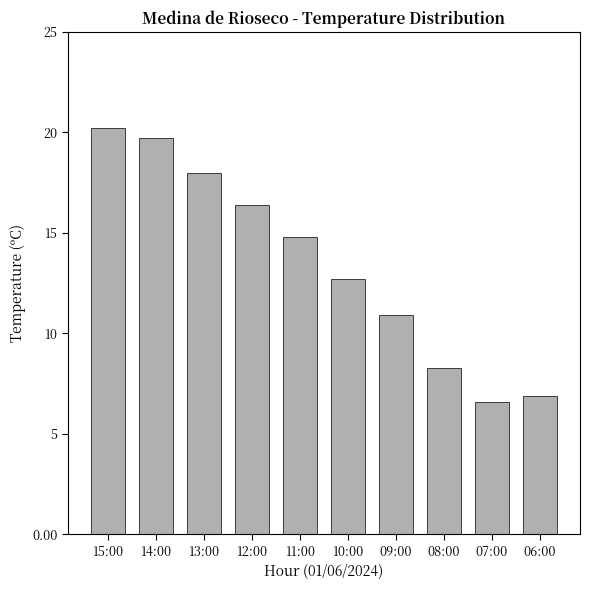

How many data points are above 14?

5